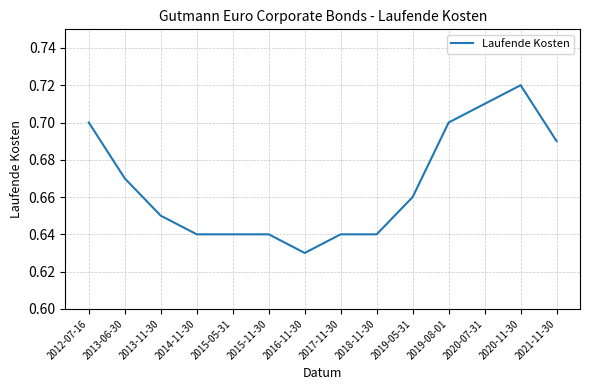

At which label is the value closest to 0?

2016-11-30